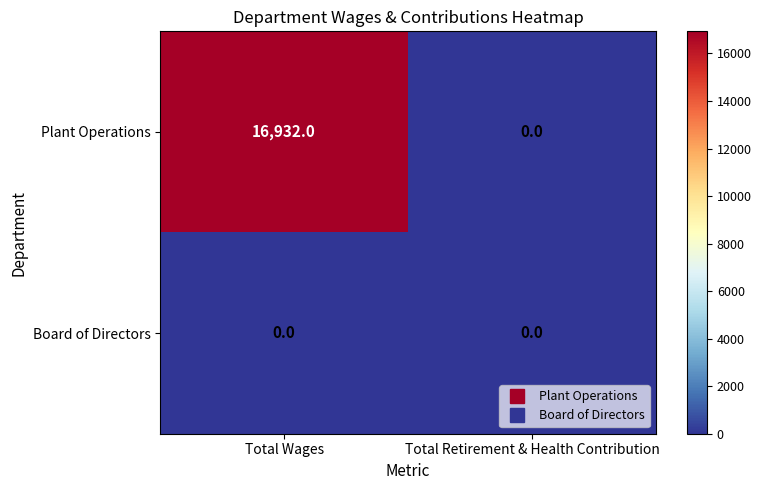

Reading right to left, what are all the values shown in this chart?

Plant Operations: Total Retirement & Health Contribution=0	Total Wages=16932
Board of Directors: Total Retirement & Health Contribution=0	Total Wages=0